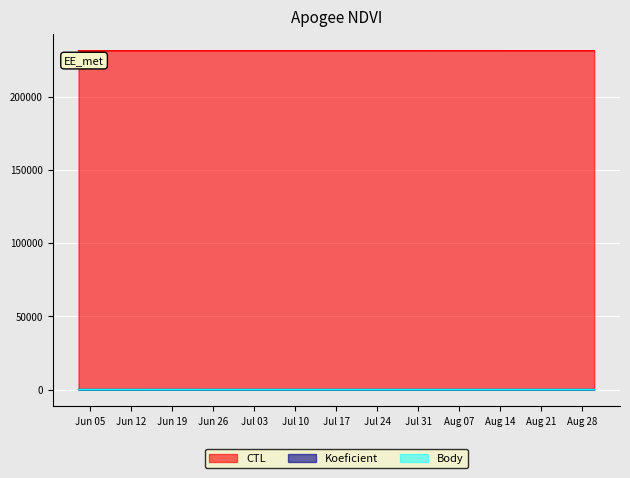

What is the sum of the CTL values at 2023-08-30 and 2023-07-01?

462635